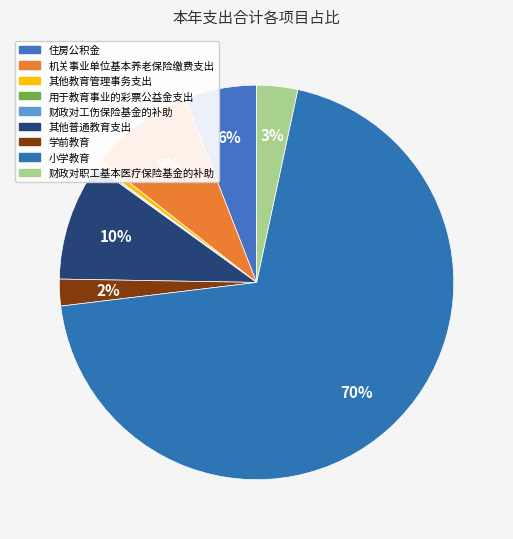

To the nearest percent, what is the average slice percentage?

11%